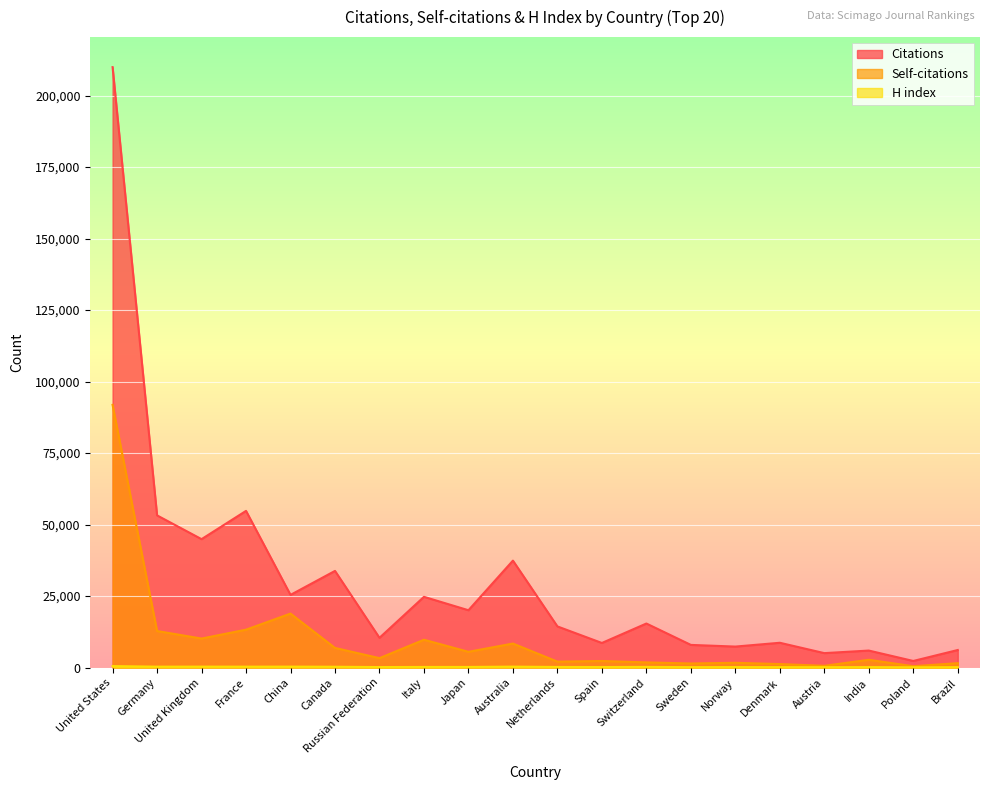

What is the value of the H index point at the 3rd from the left?

324